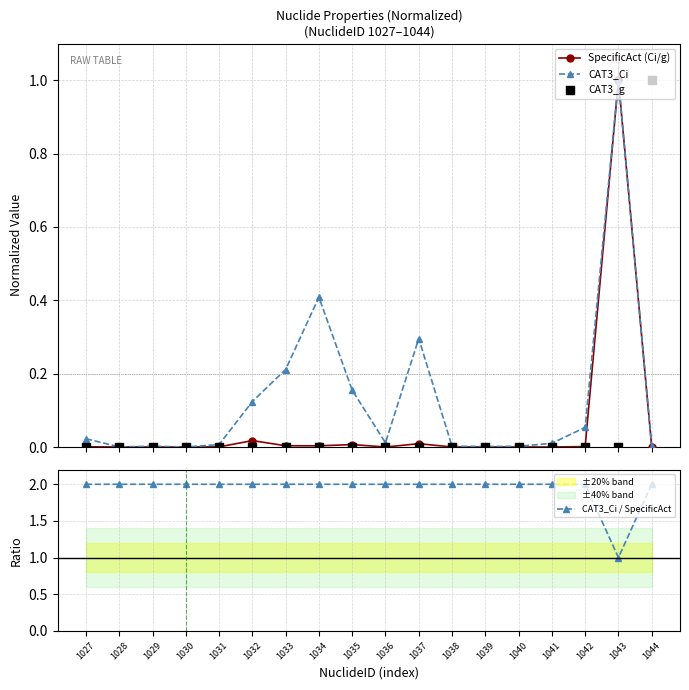

At which category is the sum across all series the highest?

1044